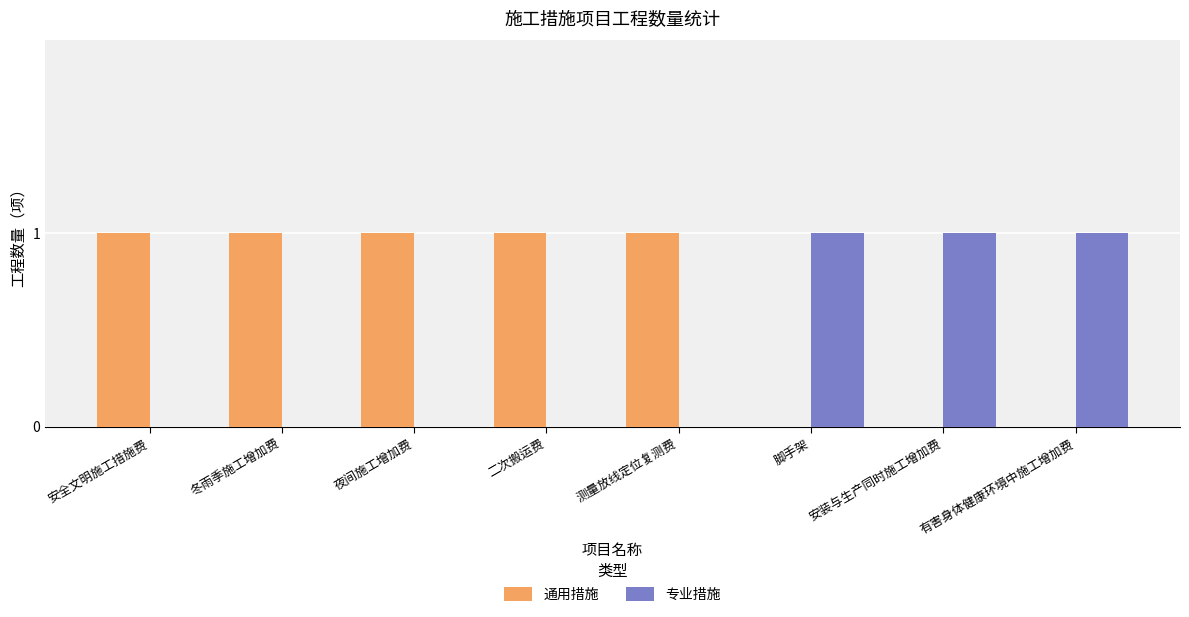

Count the number of data series in this chart.

2